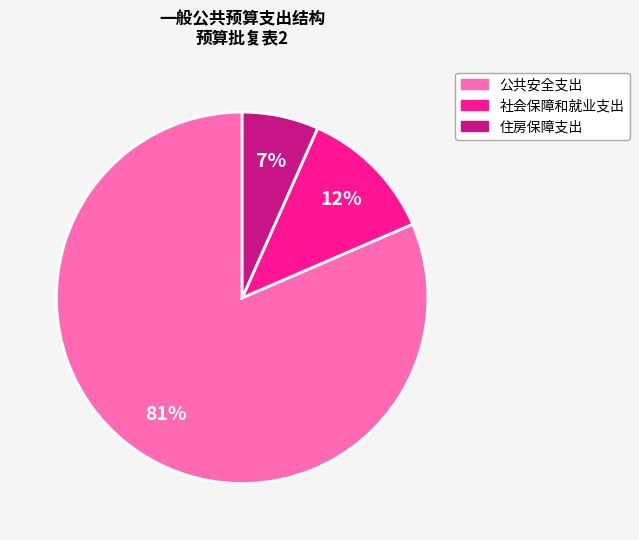

Is the sum of 社会保障和就业支出 and 住房保障支出 greater than half?

No